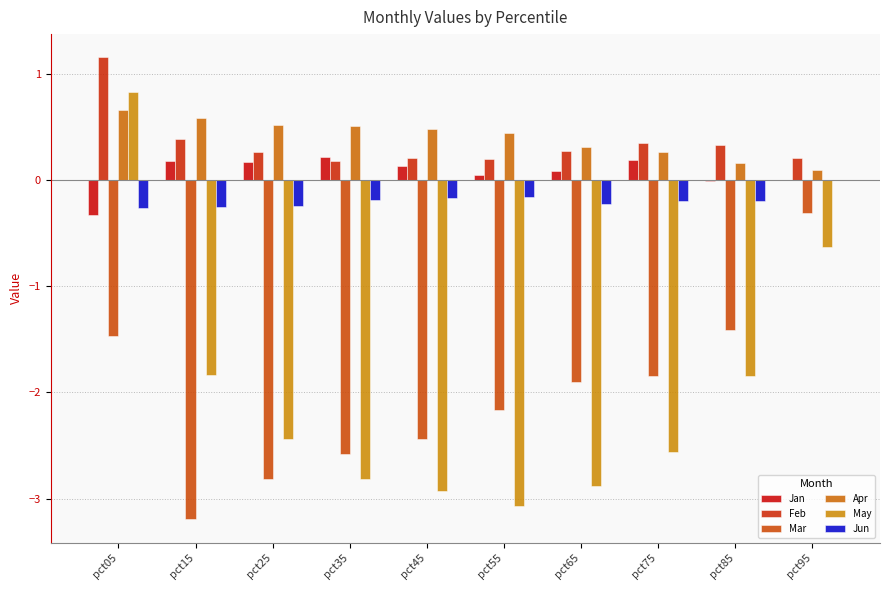

At pct25, list the series in order from largest to smallest.

Apr, Feb, Jan, Jun, May, Mar